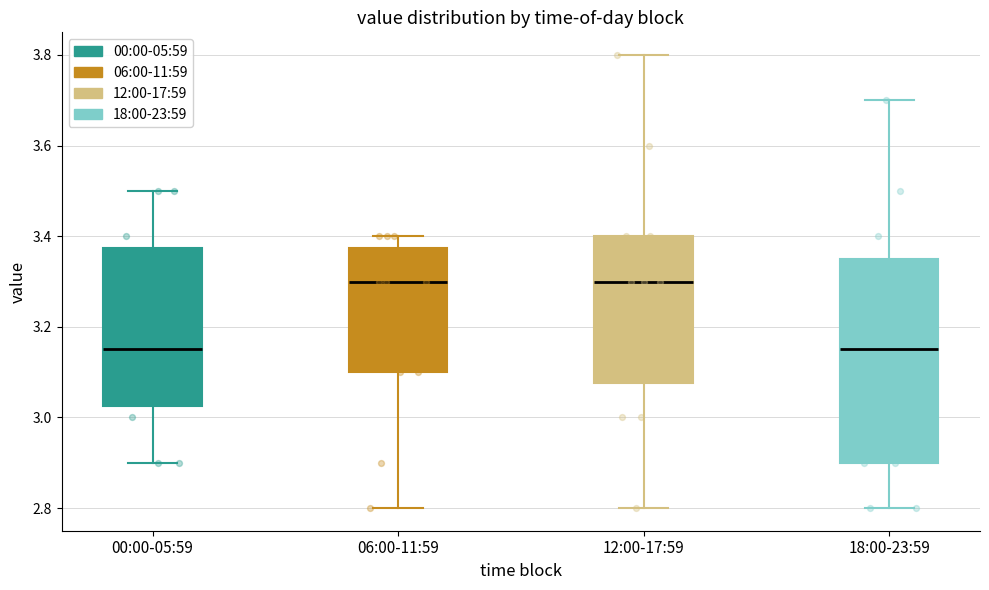

Reading left to right, transcribe this box plot: for each box, give where its median line is, the range the box spans, and where its two whiskers end, as read against the y-axis. The values are not printed on the chart, so give them approximately, as read against the axis.

00:00-05:59: median 3.16, box 3.02 to 3.38, whiskers 2.90 to 3.50
06:00-11:59: median 3.30, box 3.10 to 3.38, whiskers 2.80 to 3.40
12:00-17:59: median 3.30, box 3.08 to 3.40, whiskers 2.80 to 3.80
18:00-23:59: median 3.16, box 2.90 to 3.36, whiskers 2.80 to 3.70